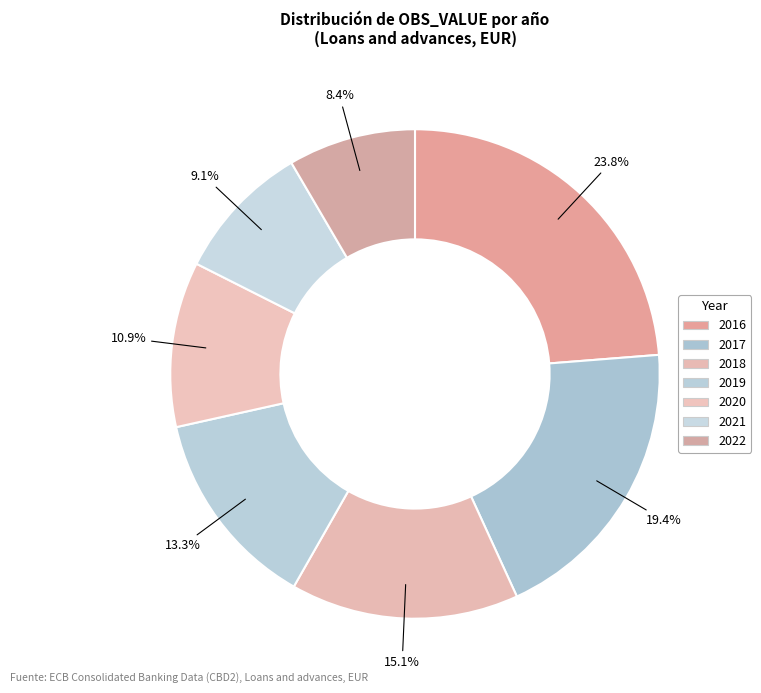

Is there a majority slice in this chart?

No